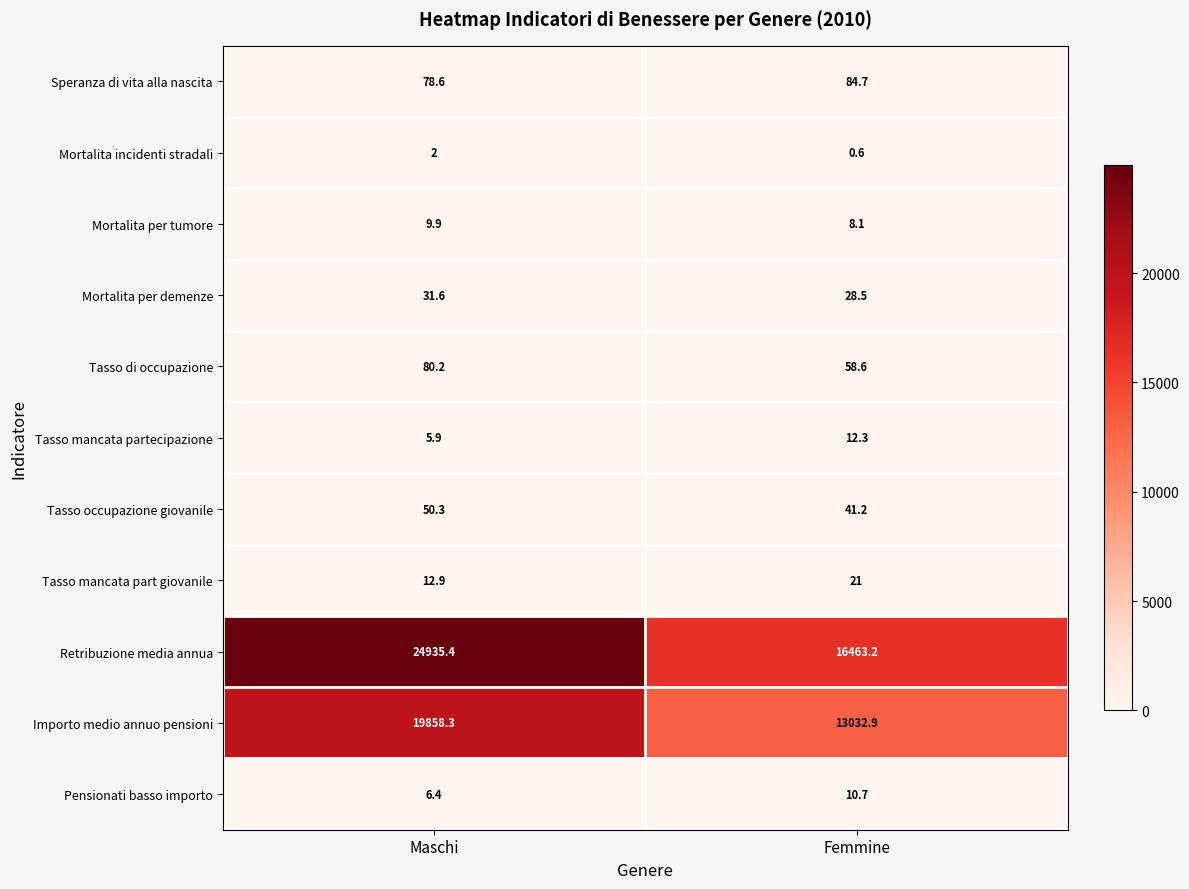

List the series in order of their peak value, lowest first.

Mortalita incidenti stradali, Mortalita per tumore, Pensionati basso importo, Tasso mancata partecipazione, Tasso mancata part giovanile, Mortalita per demenze, Tasso occupazione giovanile, Tasso di occupazione, Speranza di vita alla nascita, Importo medio annuo pensioni, Retribuzione media annua